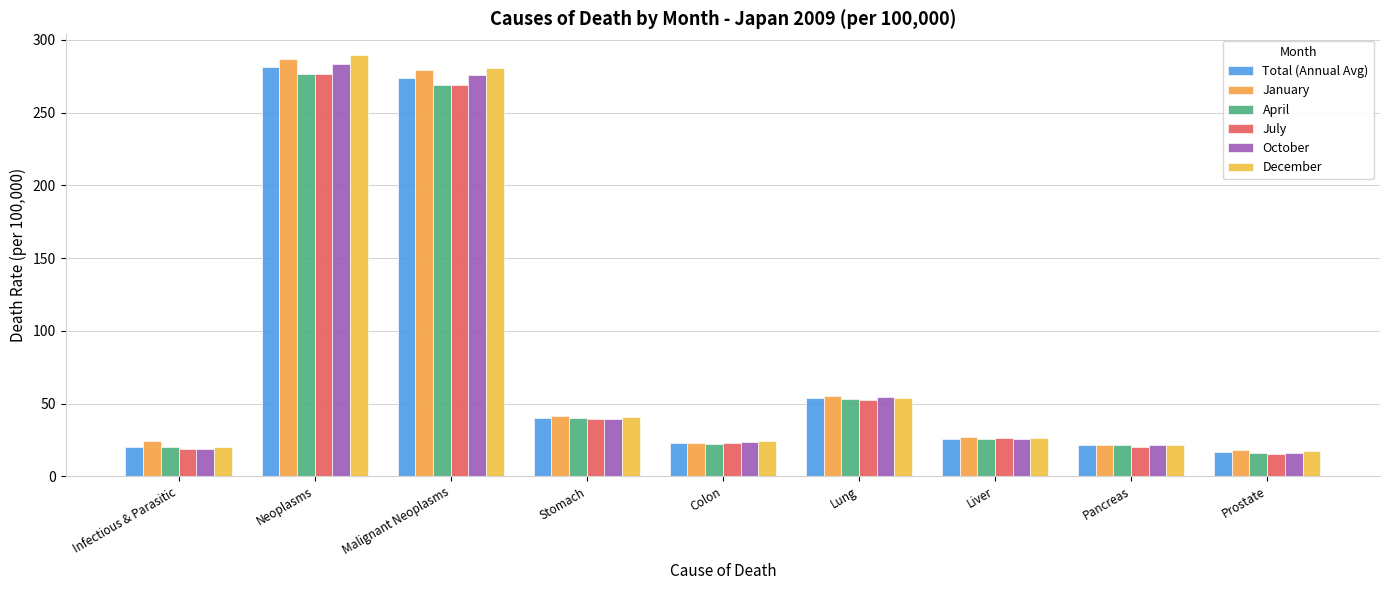

What is the difference between the January values at Pancreas and Neoplasms?

265.8